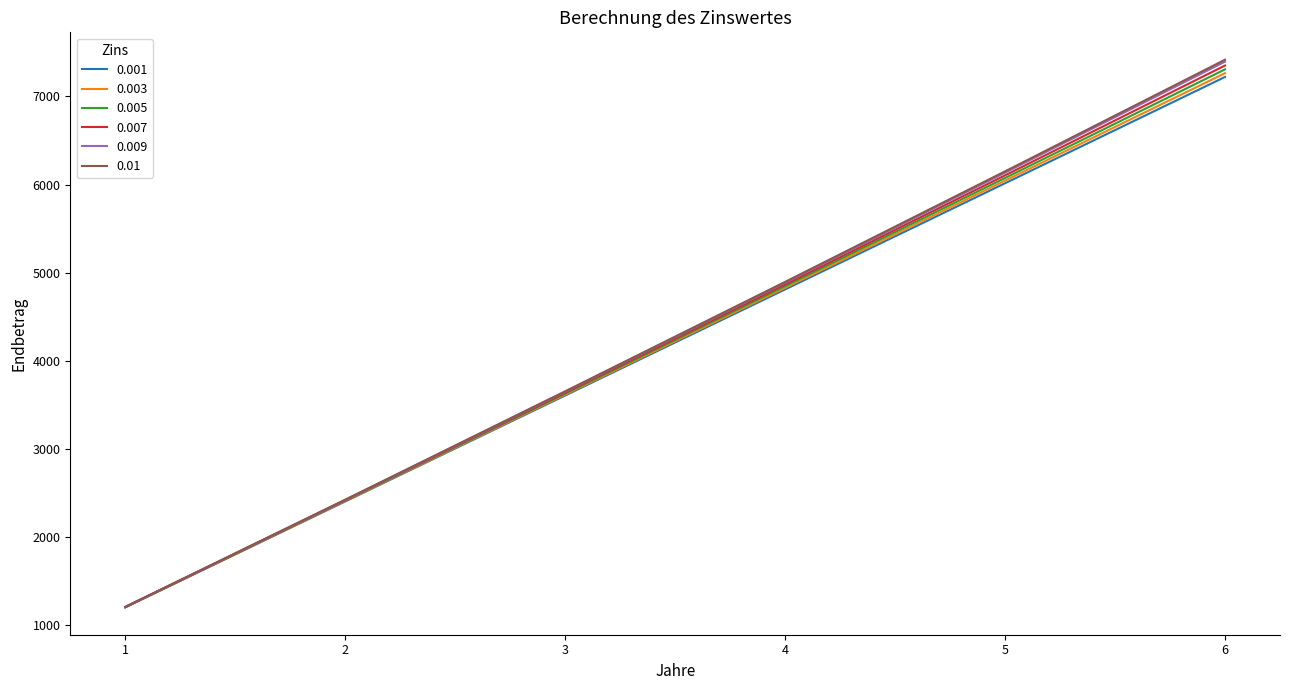

The 0.009 series shows 2418.5 at 2. True or false?

True